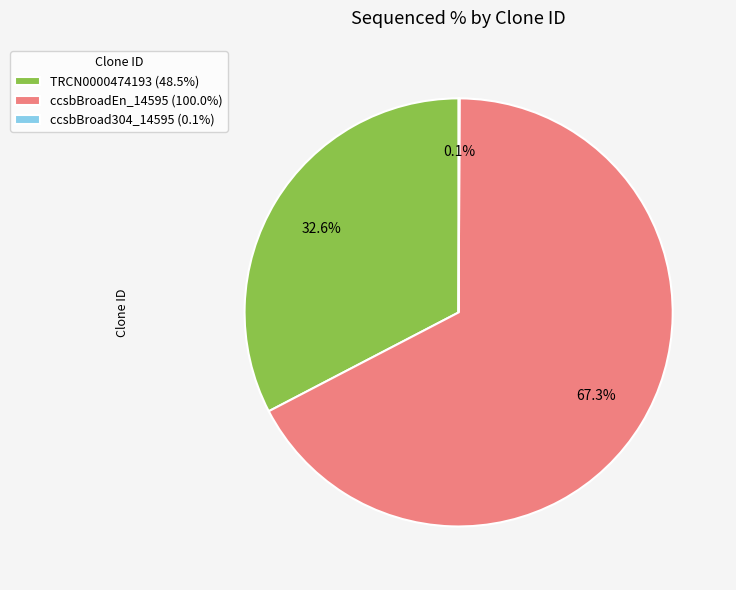

What is the total percentage of ccsbBroadEn_14595 (100.0%) and TRCN0000474193 (48.5%)?

99.9%